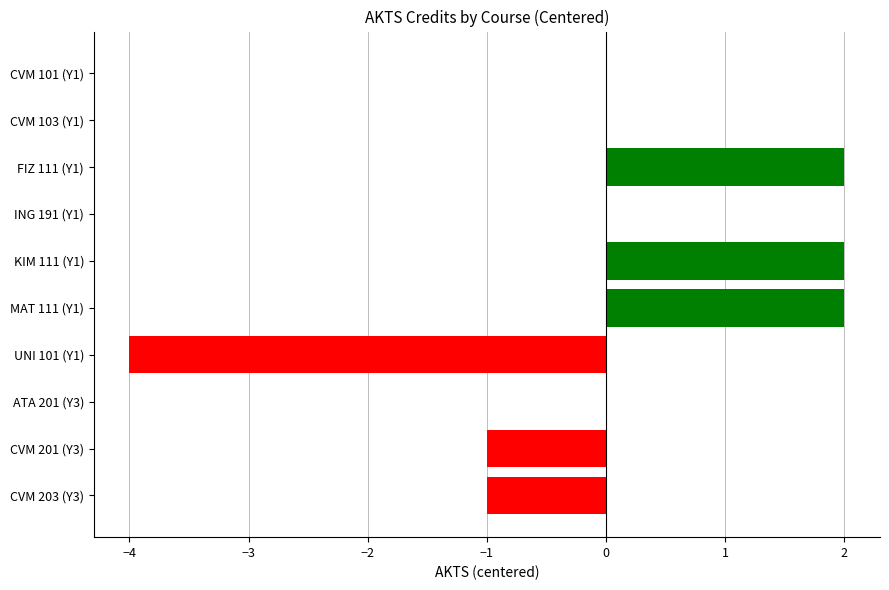

What is the change in value from FIZ 111 (Y1) to CVM 203 (Y3)?

-3